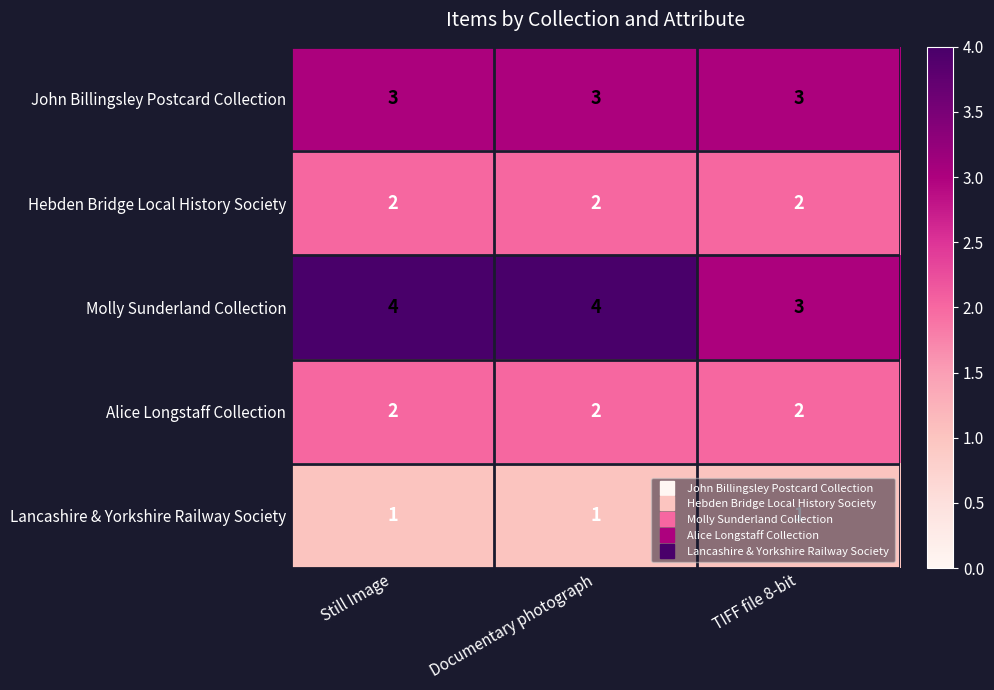

What is the sum of all Lancashire & Yorkshire Railway Society values?

3